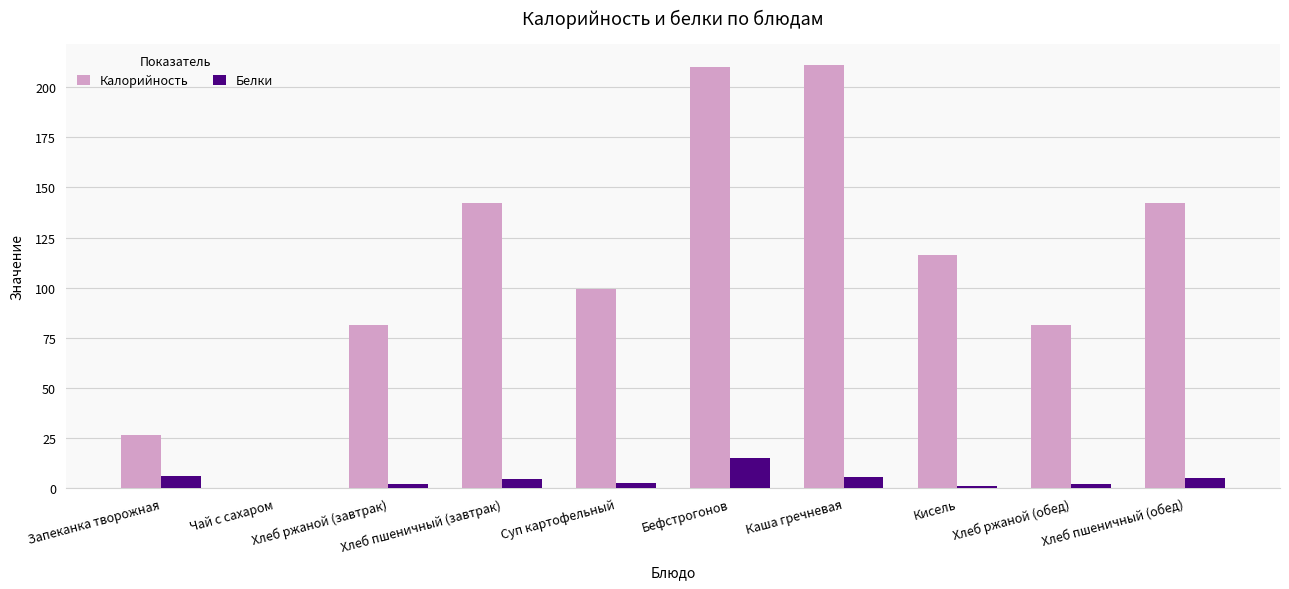

Are the bars horizontal?

No